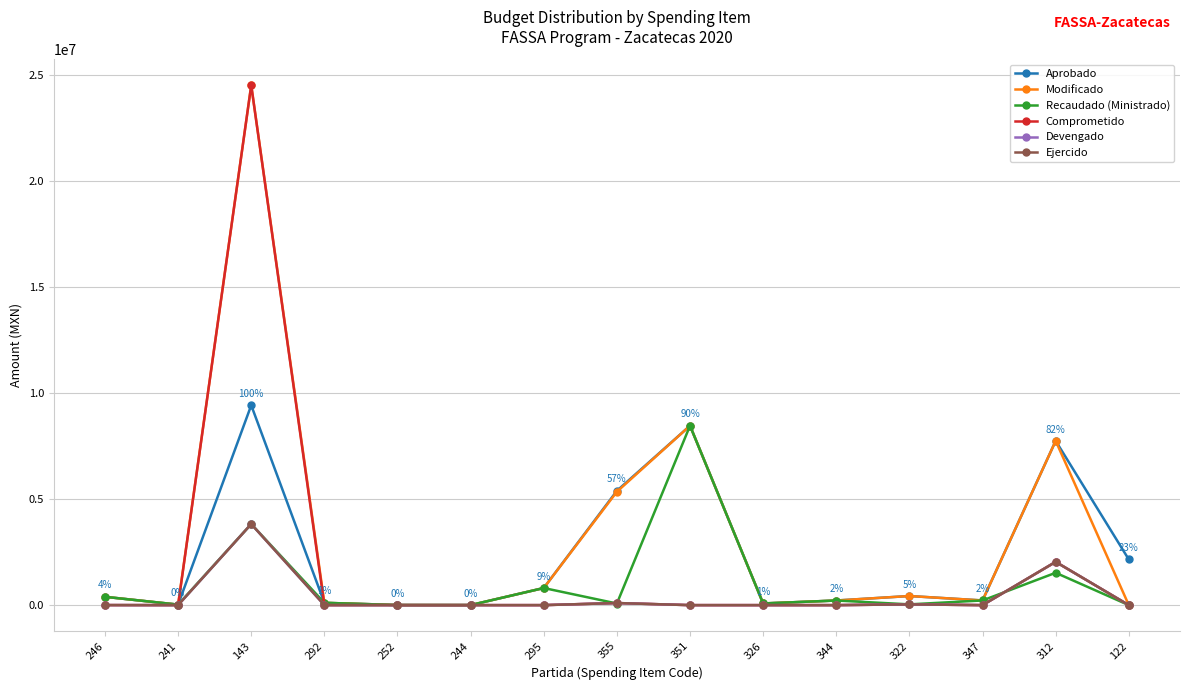

What position from the right is 246?

15